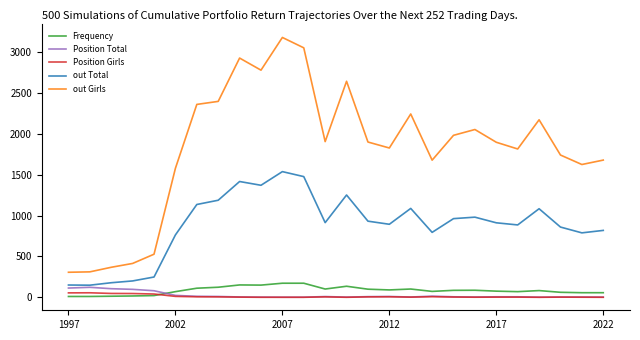

Which series has the largest total across all categories?

out Girls